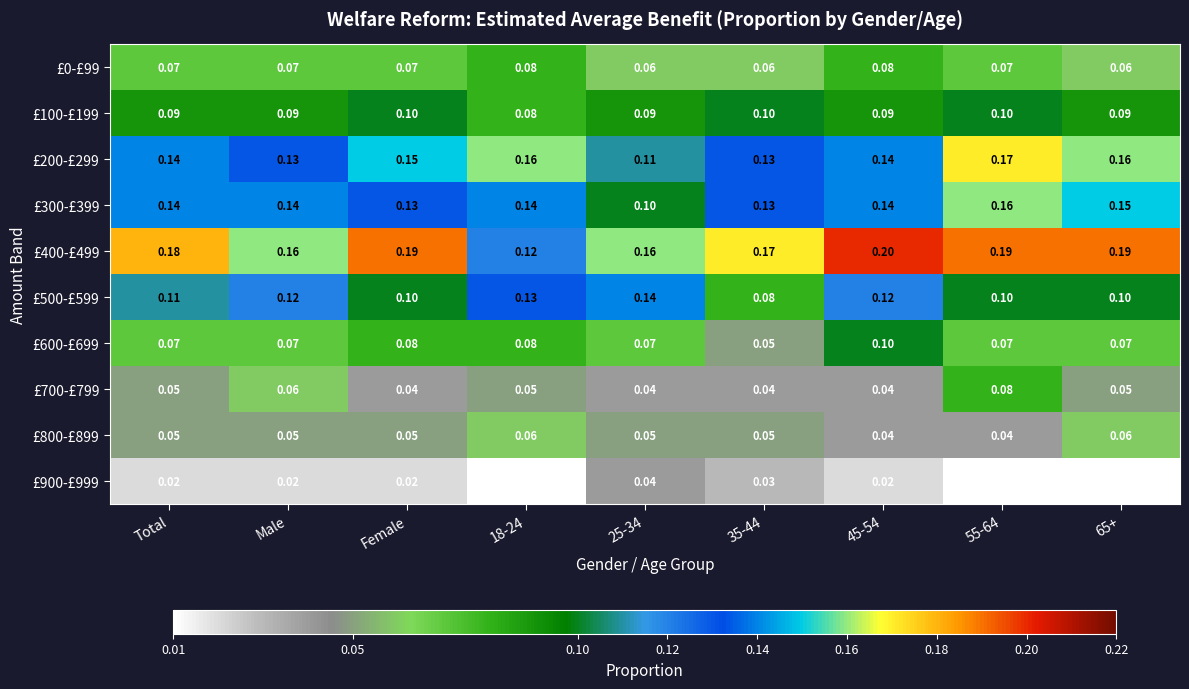

Is the value of £800-£899 at Female greater than the value of £300-£399 at 35-44?

No